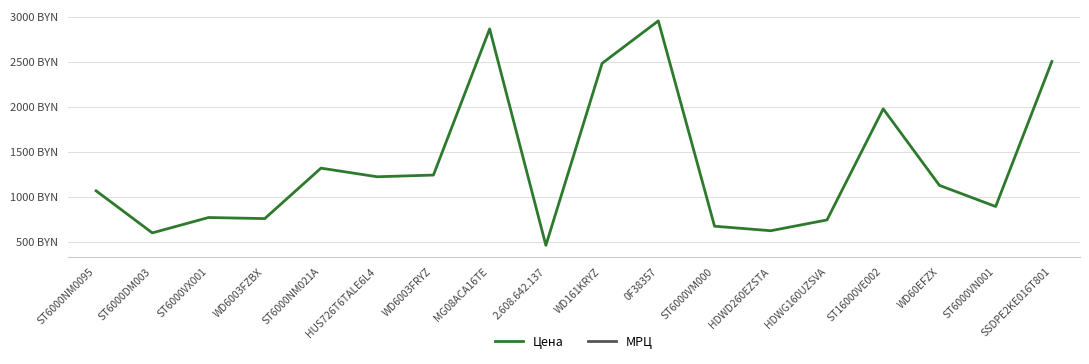

True or false: МРЦ and Цена intersect in this chart.

False